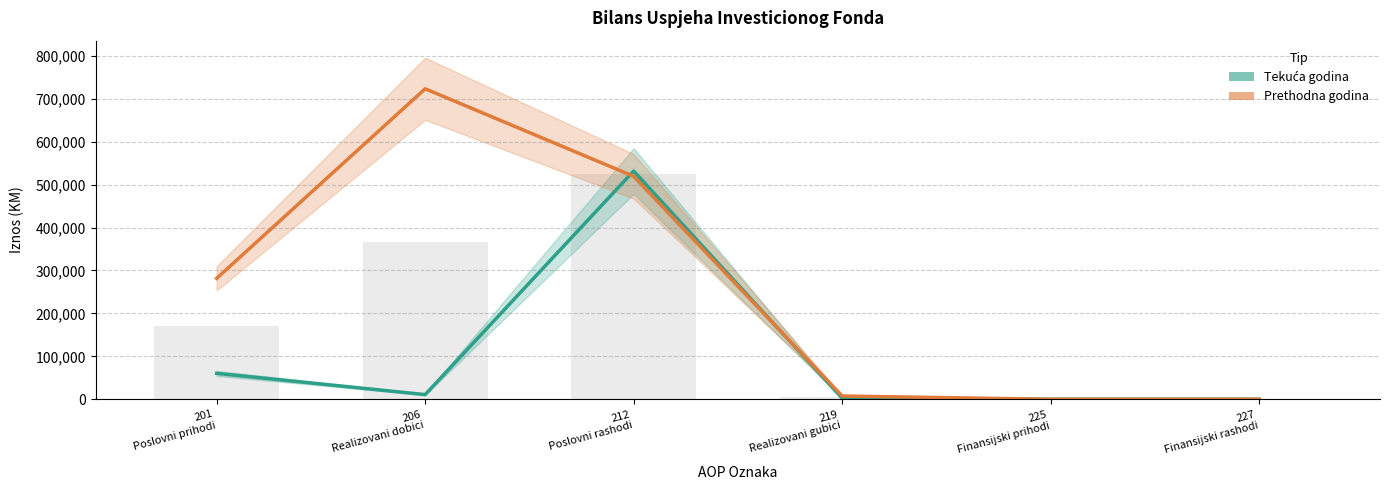

Which series has the largest total across all categories?

Prethodna godina